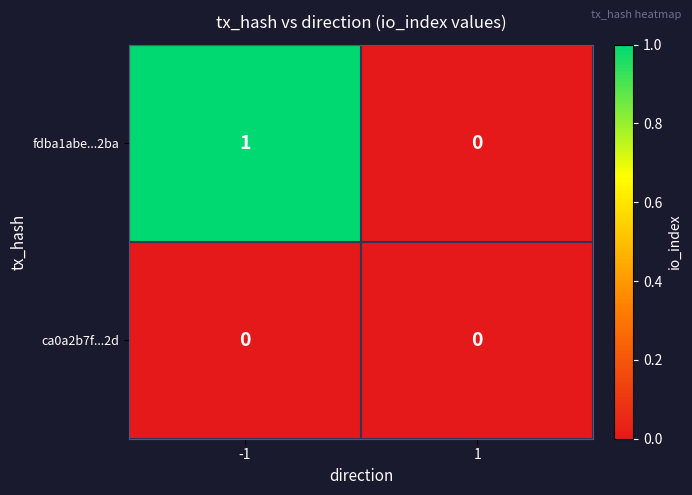

List the series in order of their overall mean, highest first.

fdba1abe...2ba, ca0a2b7f...2d